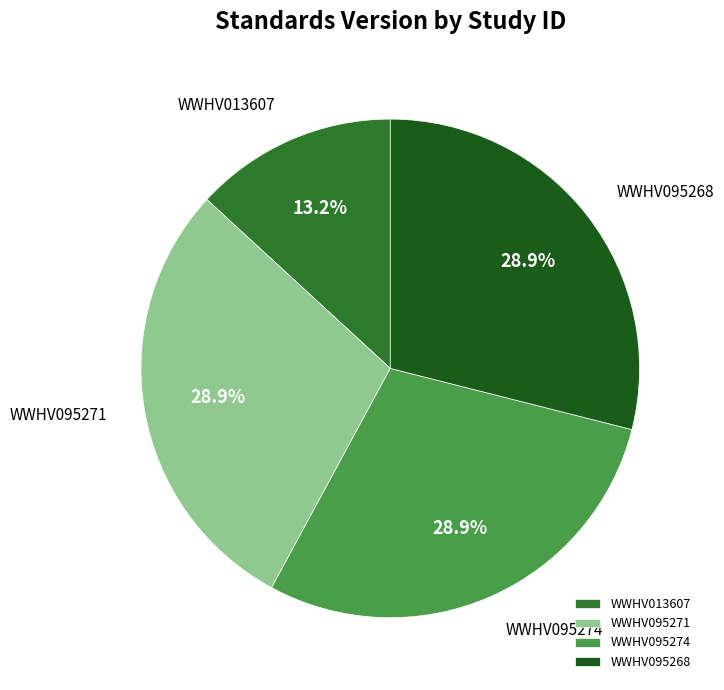

Which category has the smallest portion of the pie?

WWHV013607